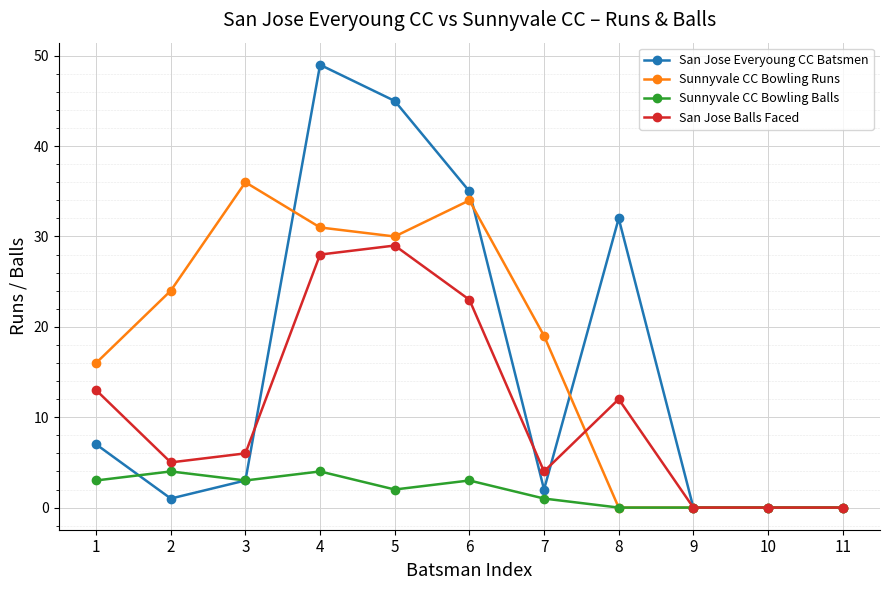

What is the average value of the San Jose Balls Faced series?

11